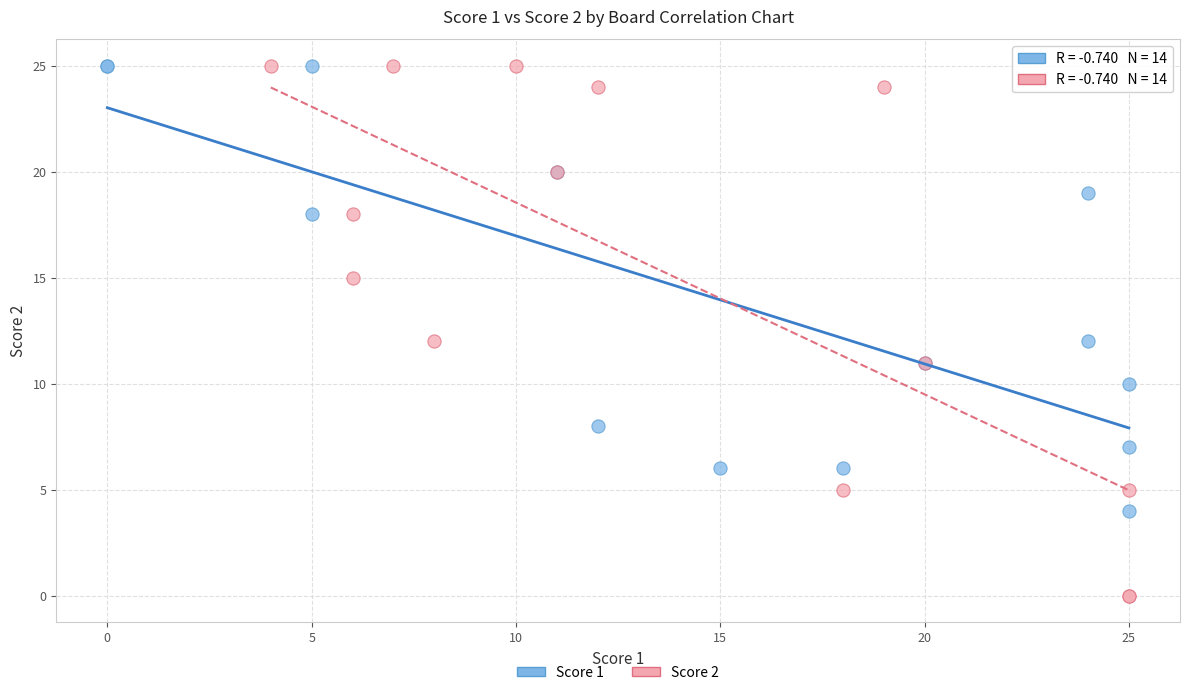

Which series reaches the minimum Y coordinate?

Score 2